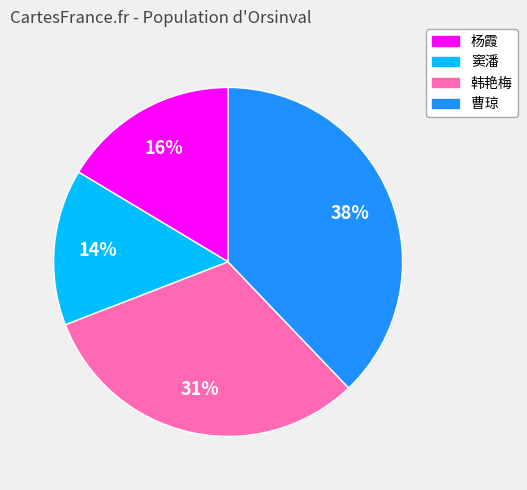

Is 韩艳梅 the majority of the pie?

No